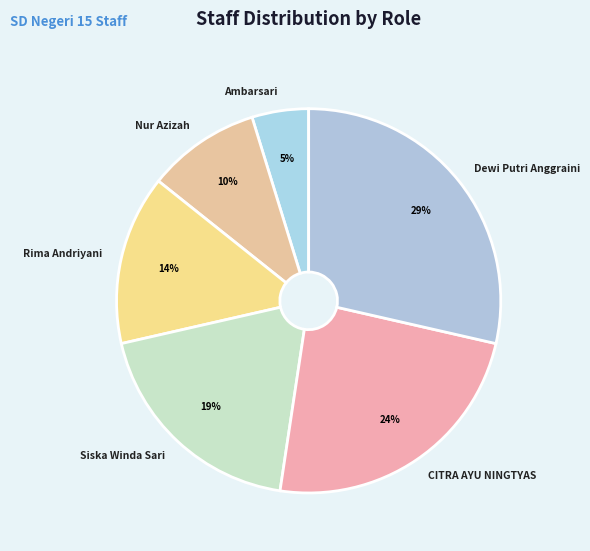

Is it true that Rima Andriyani is 14% of the pie?

True